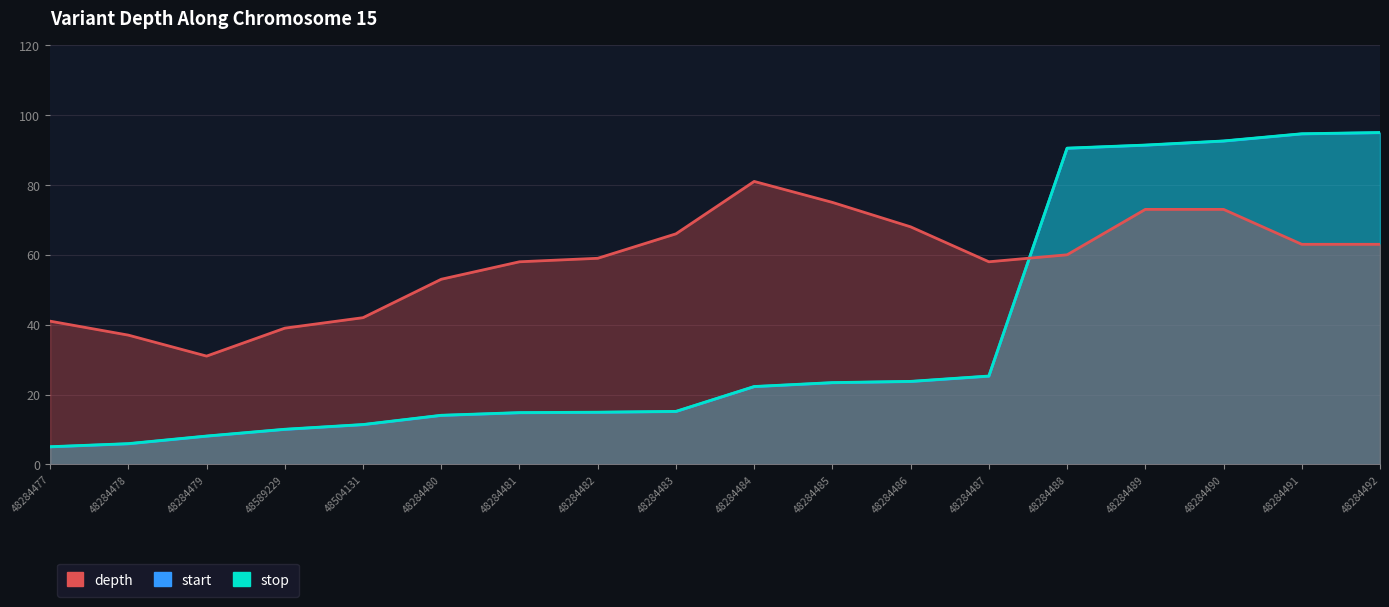

What is the approximate value of stop at 48589229?

10.1